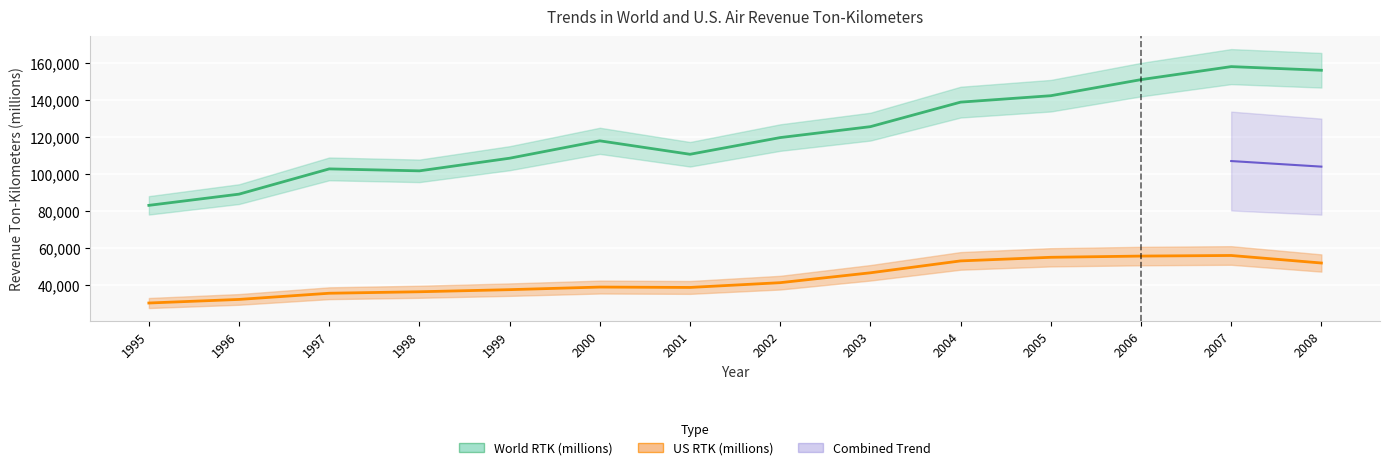

Reading left to right, what are all the values shown in this chart?

World RTK (millions): 1995=83130	1996=89200	1997=102880	1998=101820	1999=108660	2000=118080	2001=110800	2002=119840	2003=125760	2004=139040	2005=142520	2006=151230	2007=158280	2008=156310
US RTK (millions): 1995=30228	1996=32171	1997=35521	1998=36322	1999=37462	2000=38867	2001=38661	2002=41245	2003=46593	2004=53038	2005=54991	2006=55653	2007=55975	2008=51897